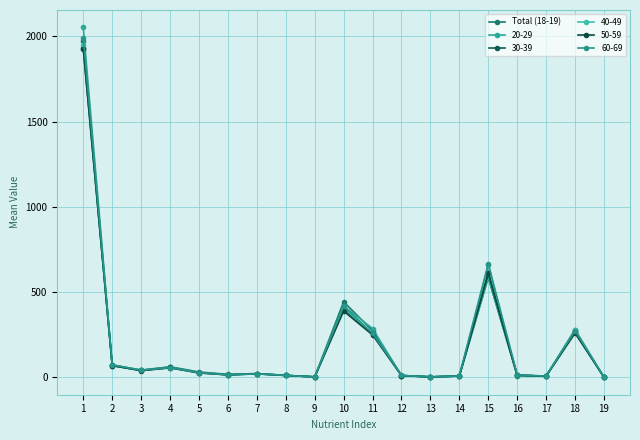

How many data points does each series have?

19